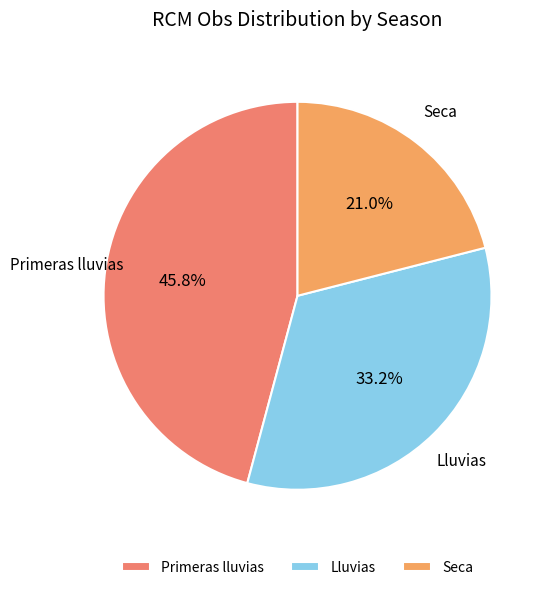

Does Primeras lluvias account for over 50% of the chart?

No